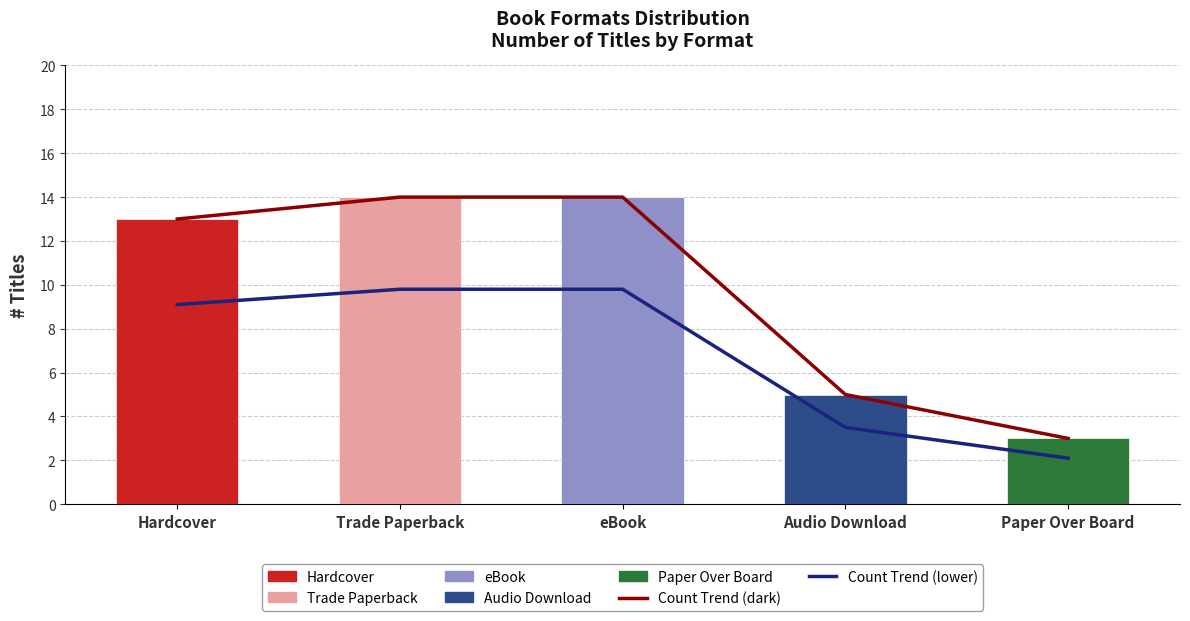

How many categories are shown in the chart?

5